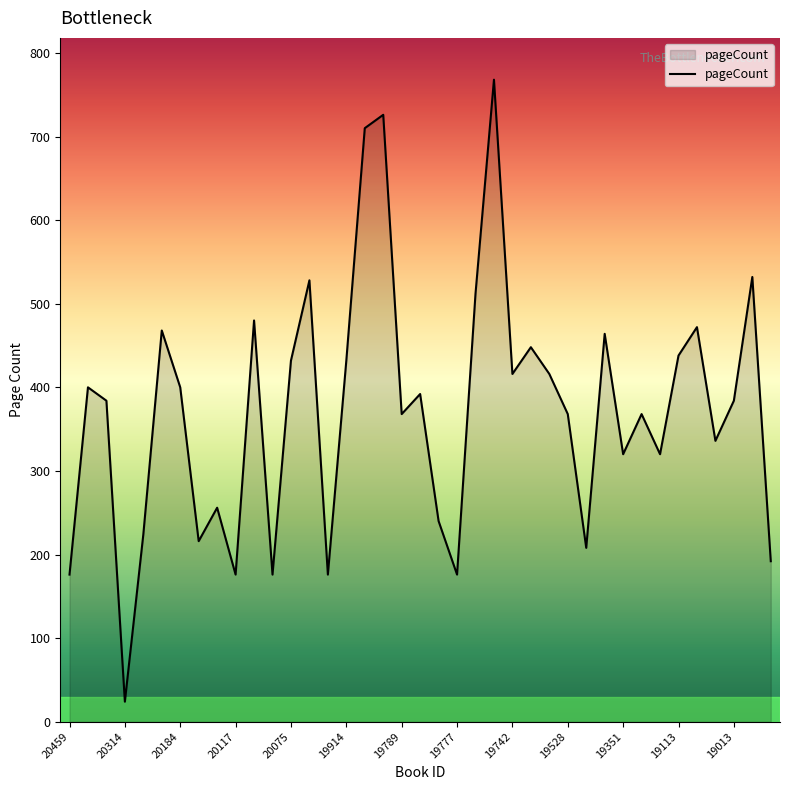

What is the sum of all values?

14522